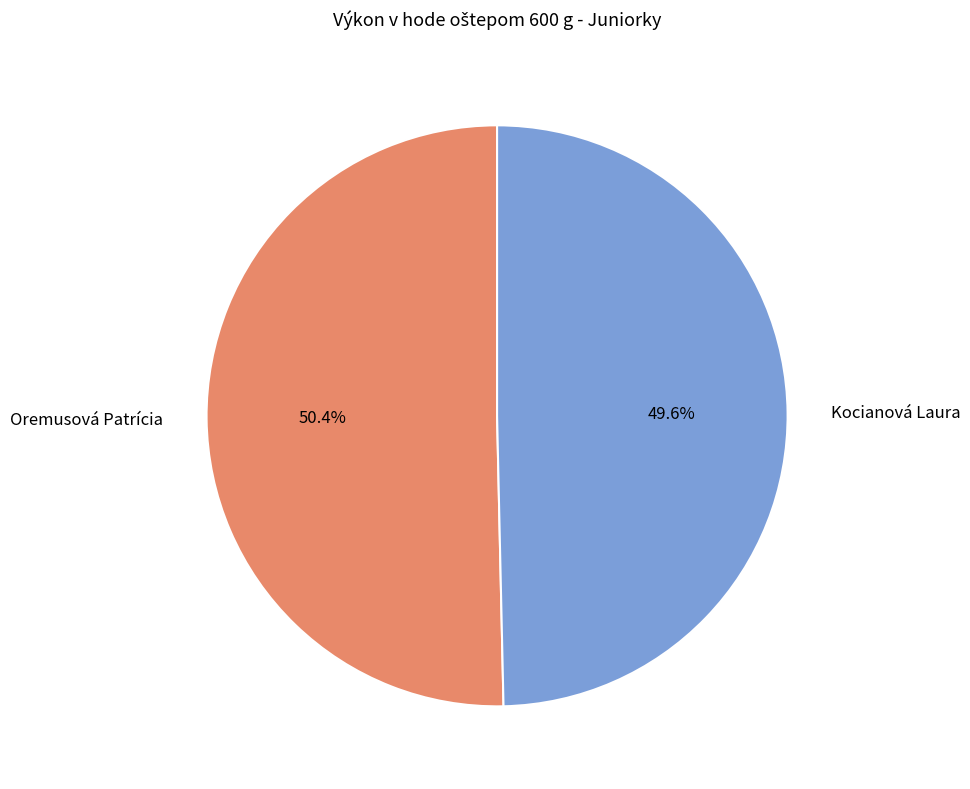

What percentage is the Oremusová Patrícia slice, to the nearest percent?

50%